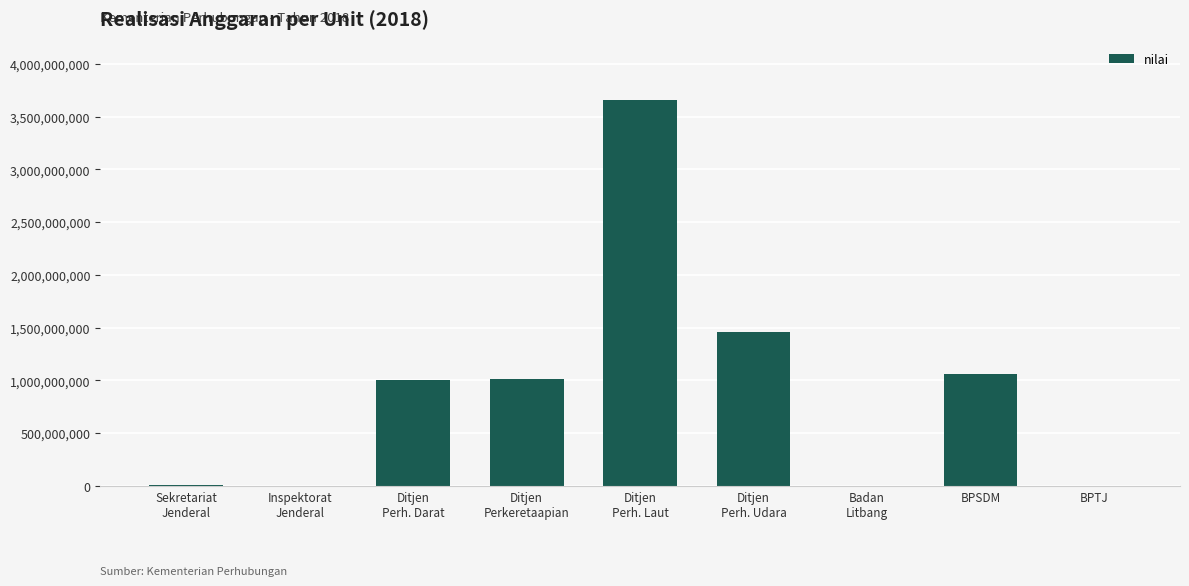

The chart shows a value of 480583004 at BPSDM. True or false?

False